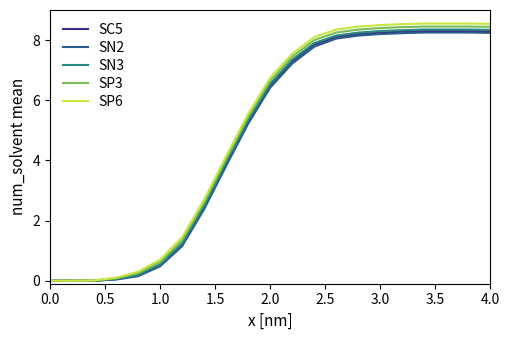

Which series has the largest range (max minus min)?

SP6